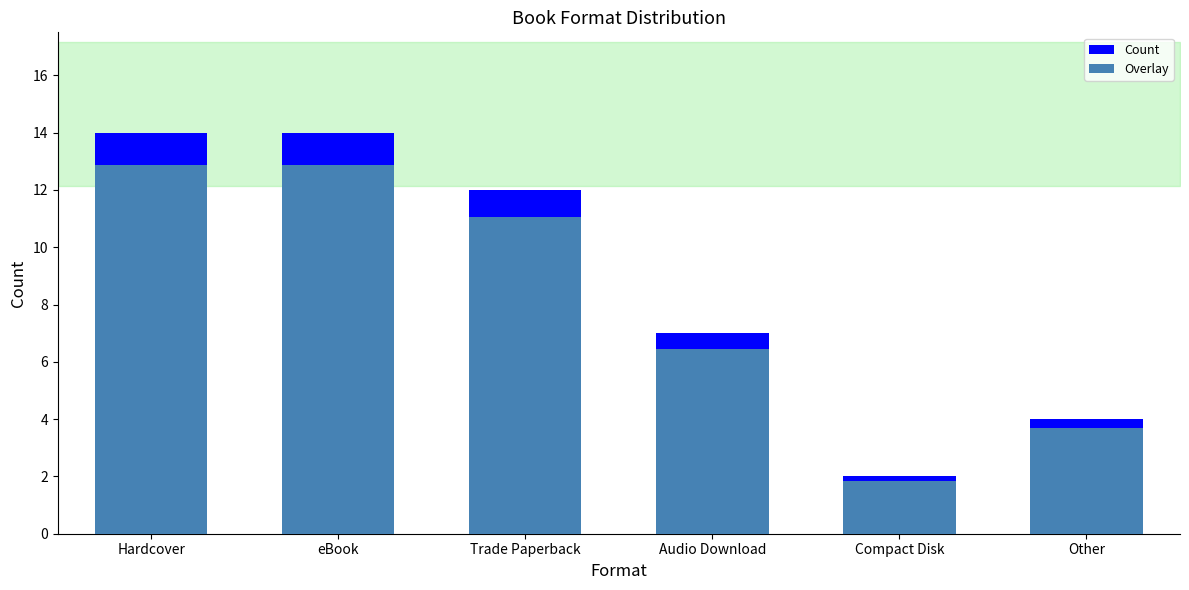

Is it true that Overlay equals 7.8 at eBook?

False